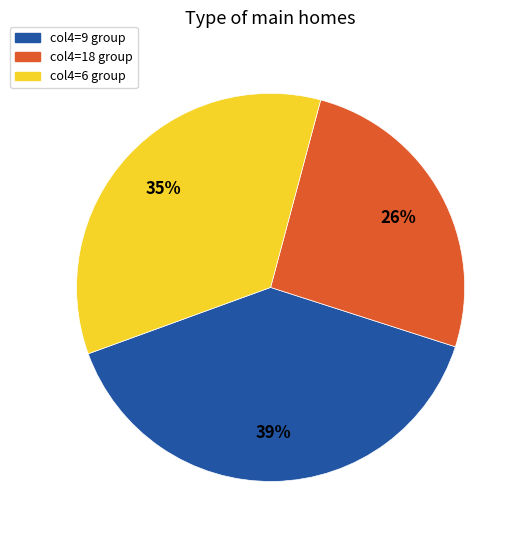

Rank the categories by value from lowest to highest.

col4=18 group, col4=6 group, col4=9 group